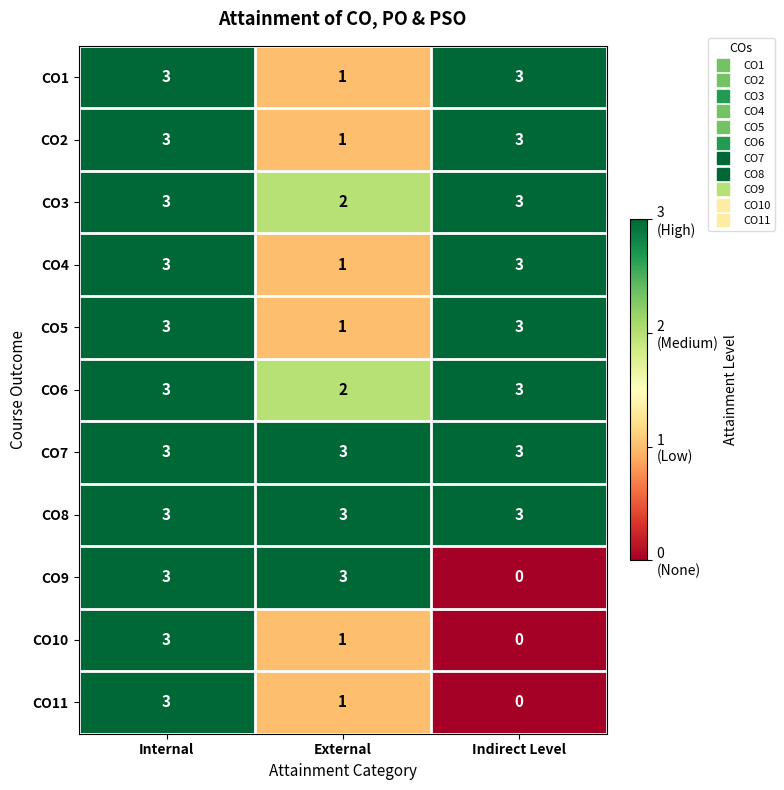

Which series changed the most between External and Indirect Level?

CO9